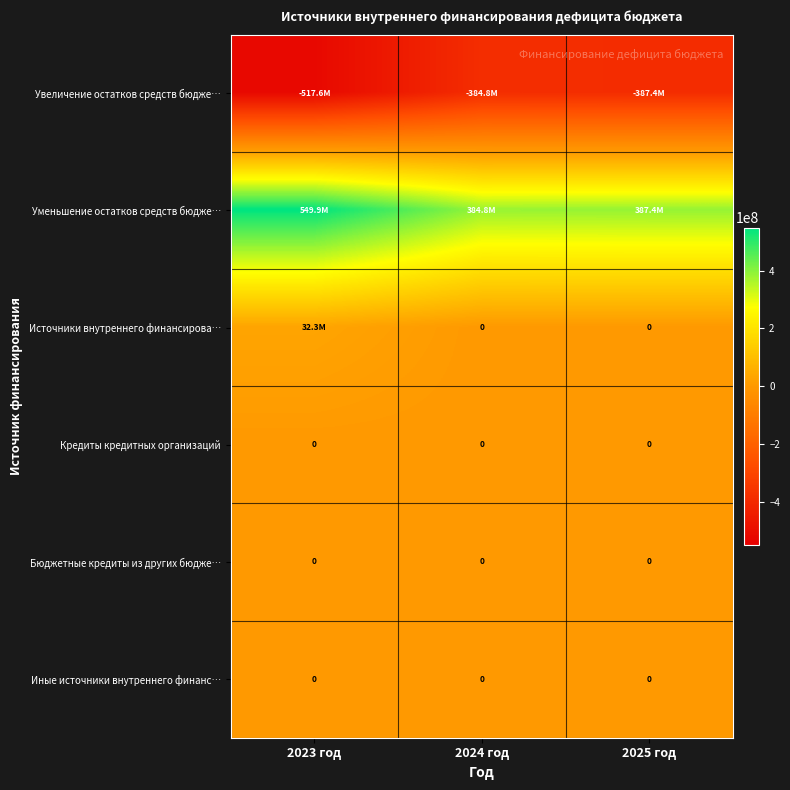

Which label corresponds to the smallest value in the chart?

2023 год